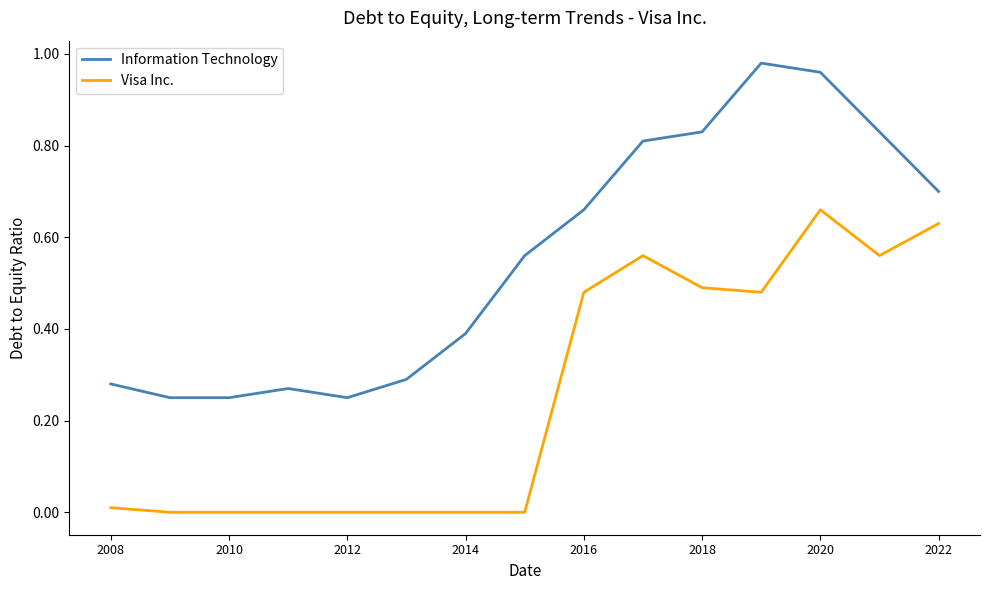

Which series has the largest total across all categories?

Information Technology